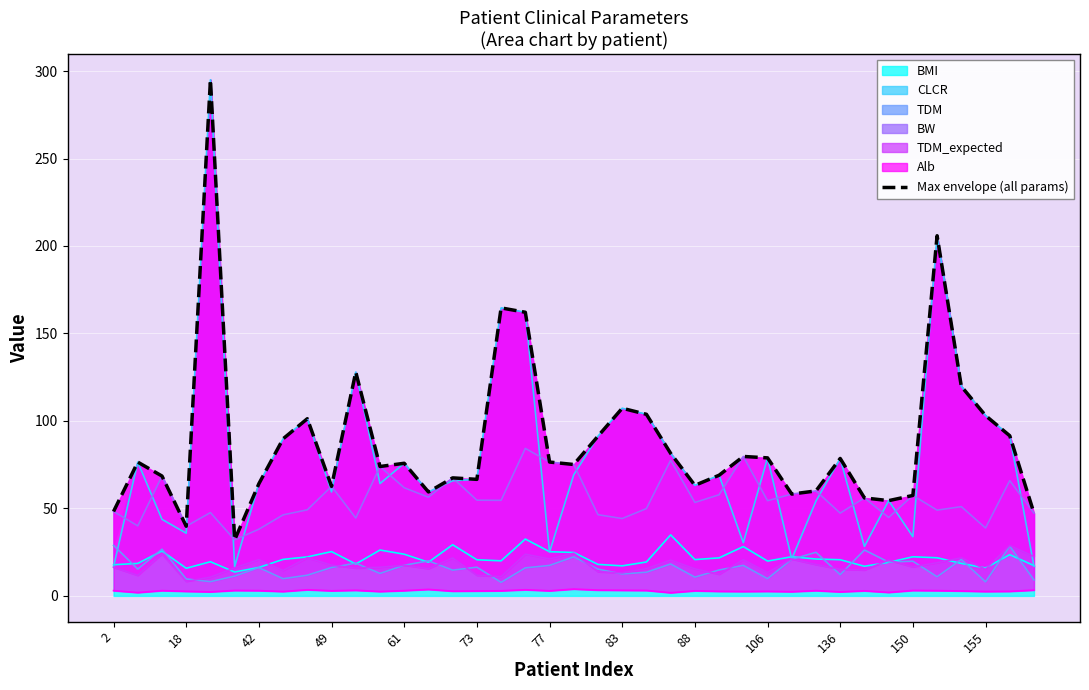

What is the value of the 6th point from the left?

32.0